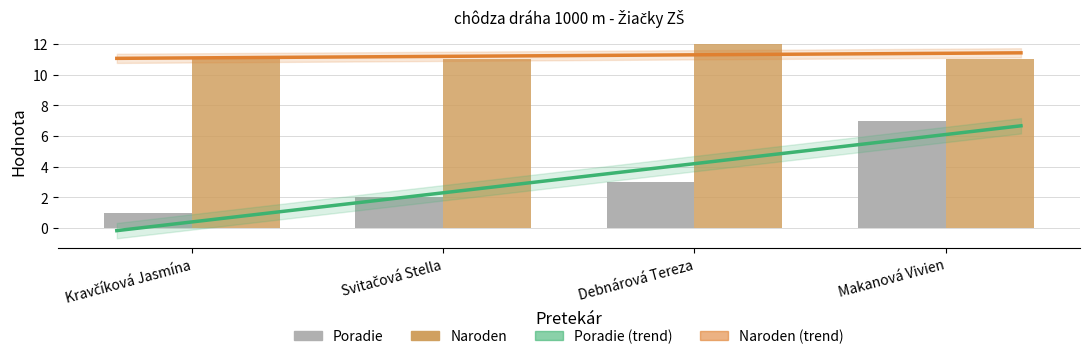

Rank the series by their average value, from lowest to highest.

Poradie, Naroden